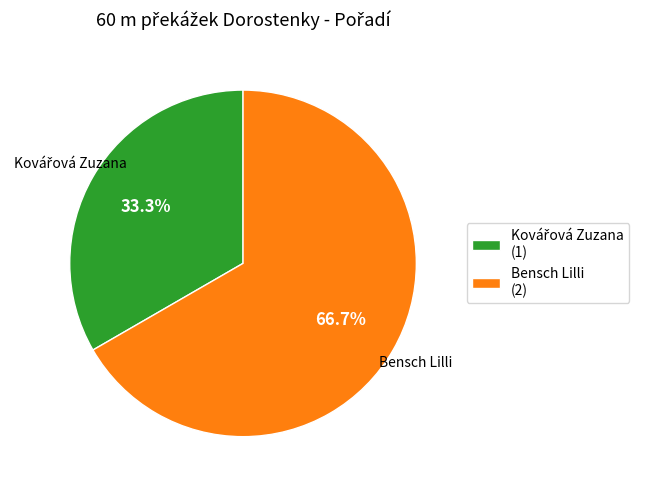

How much of the chart is everything except Bensch Lilli?

33.3%